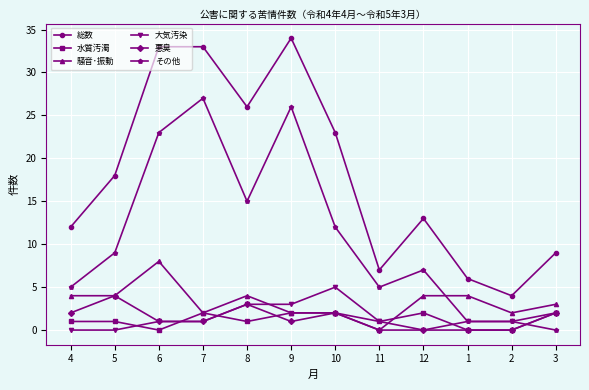

True or false: 総数 and 騒音･振動 cross at least once.

False